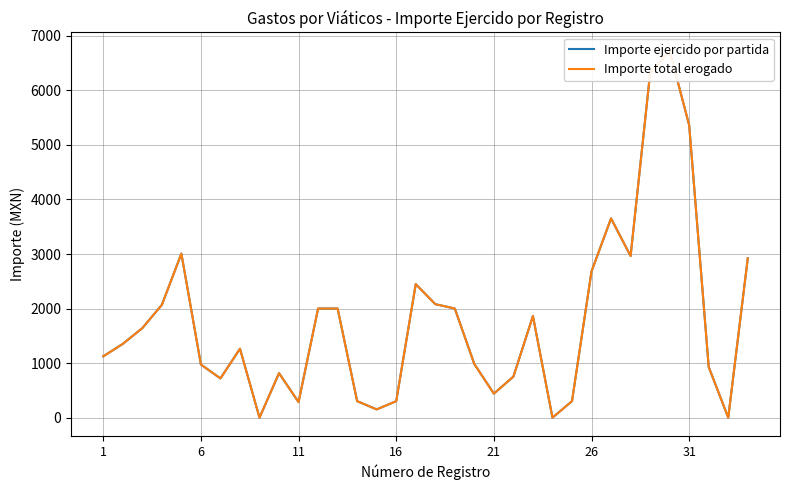

How many positive values does the Importe ejercido por partida series have?

31